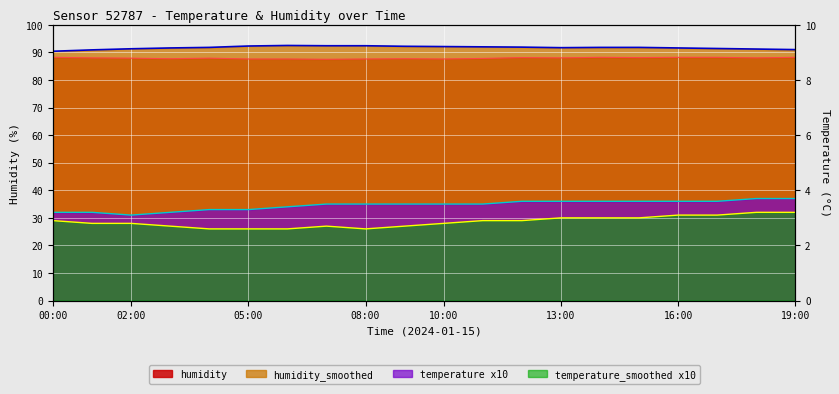

What is the label of the 1st point from the left?

00:00